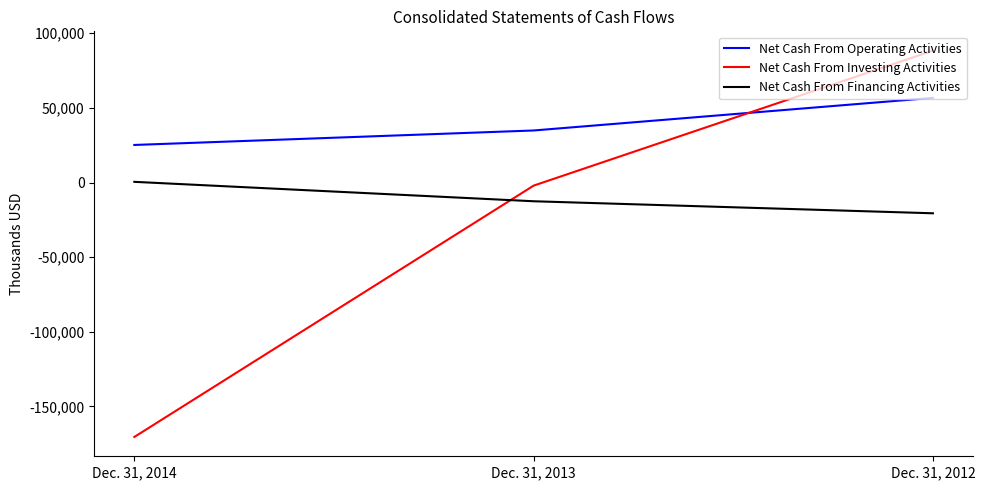

What is the lowest value of the Net Cash From Operating Activities series?

25151